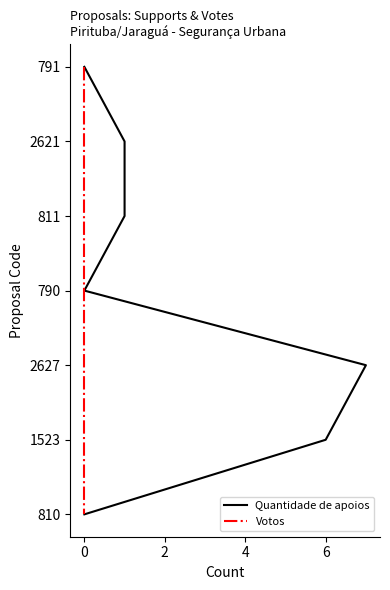

Between 0 and 8, which series saw the biggest shift?

Quantidade de apoios